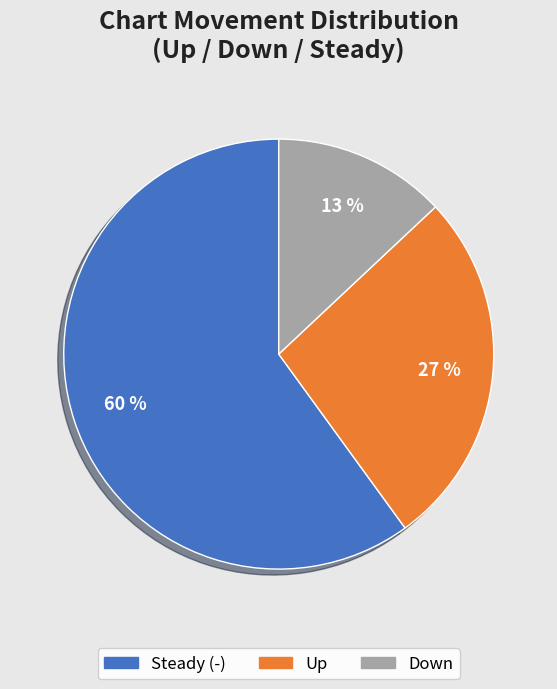

To the nearest percent, what percentage of the pie is Steady (-)?

60%